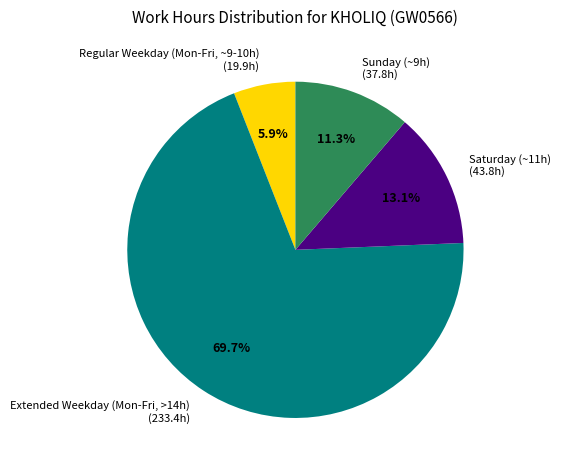

To the nearest percent, what is the difference between the largest and smallest slice percentages?

64%